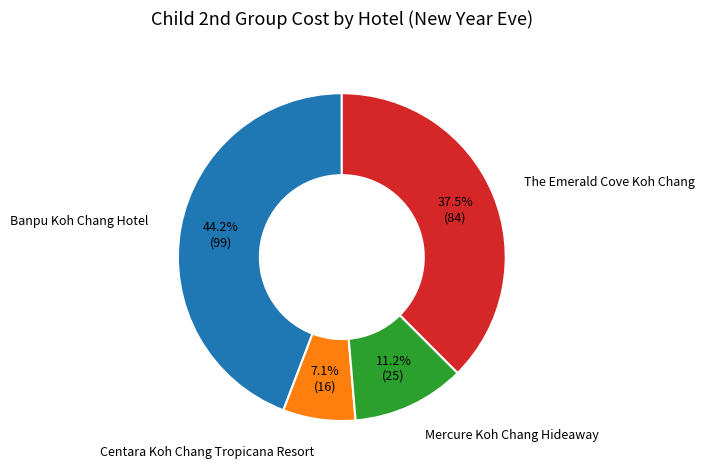

Is The Emerald Cove Koh Chang the majority of the pie?

No